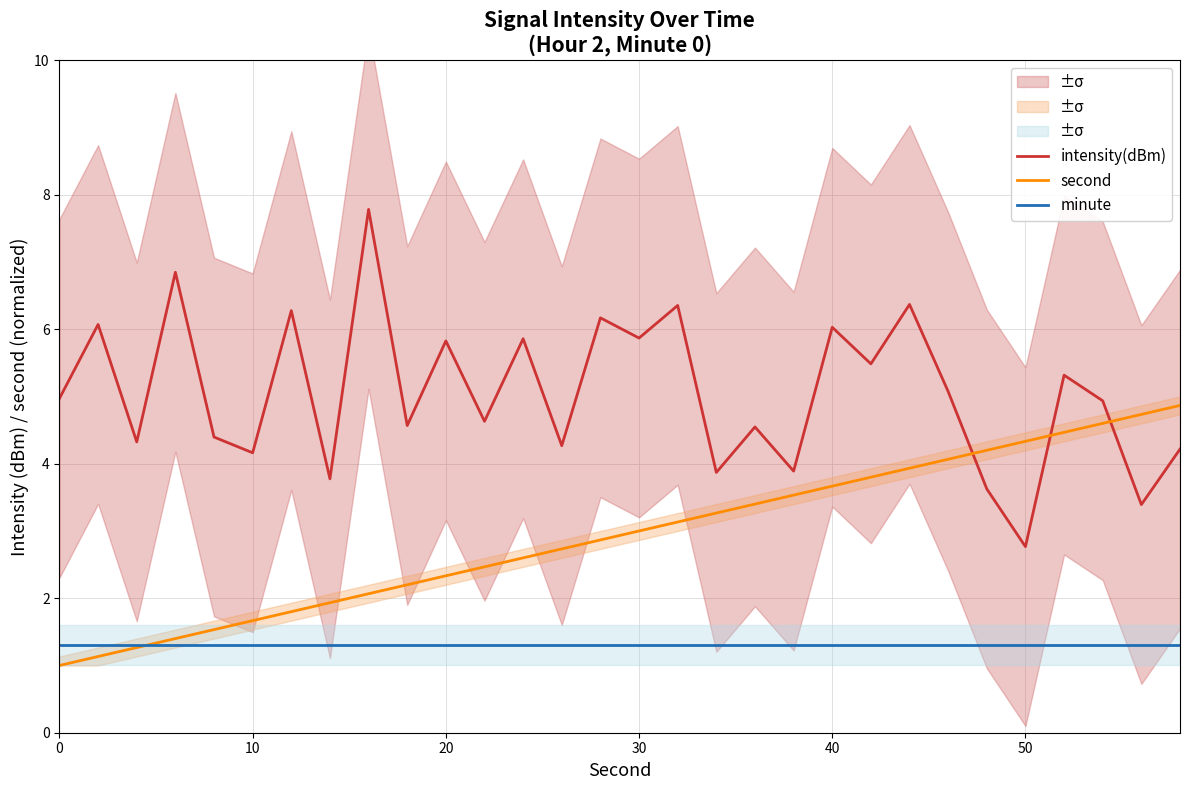

What is the value of the intensity(dBm) point at the 17th from the left?

6.4